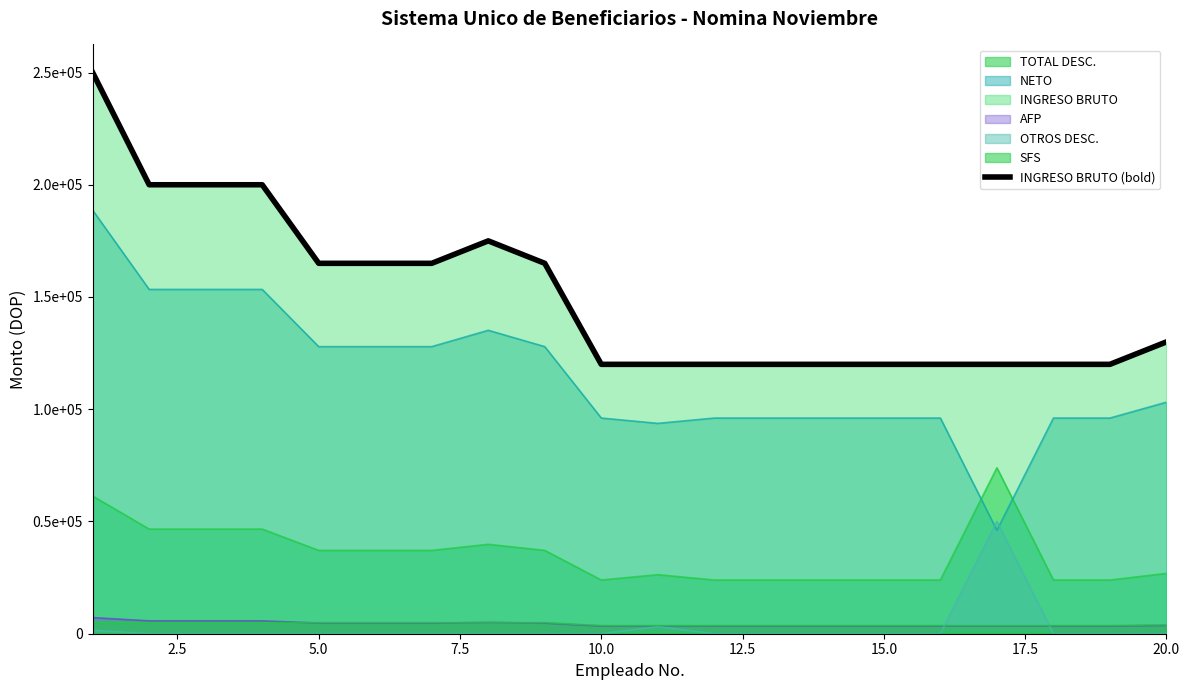

Reading left to right, extract all data points from this chart.

250000	200000	200000	200000	165000	165000	165000	175000	165000	120000	120000	120000	120000	120000	120000	120000	120000	120000	120000	130000